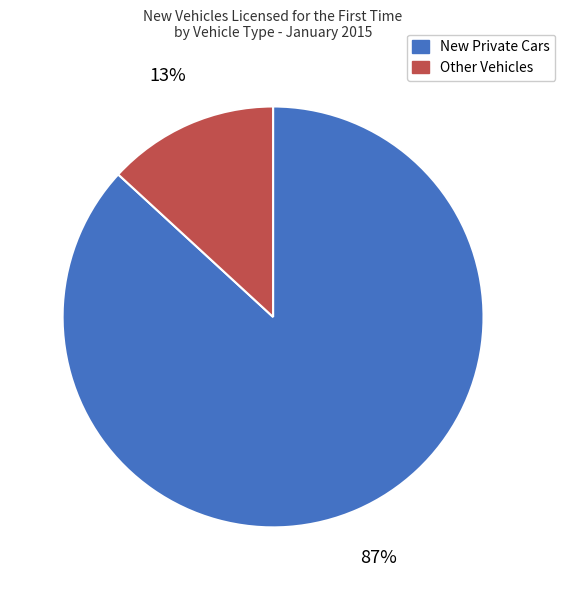

Is there any slice that represents more than half of the pie?

Yes